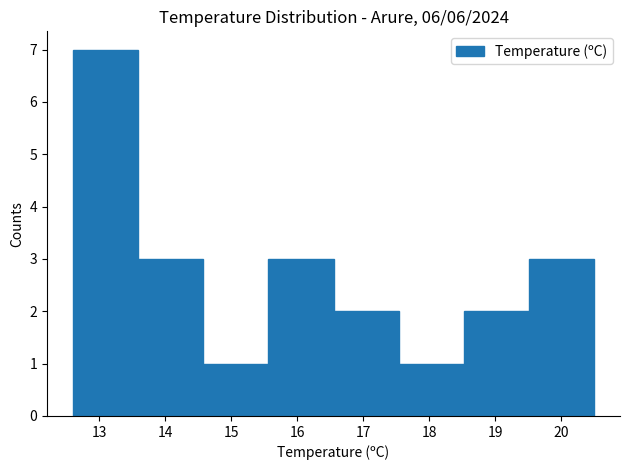

Which range on the x-axis has the tallest bar?

12.6 to 13.6